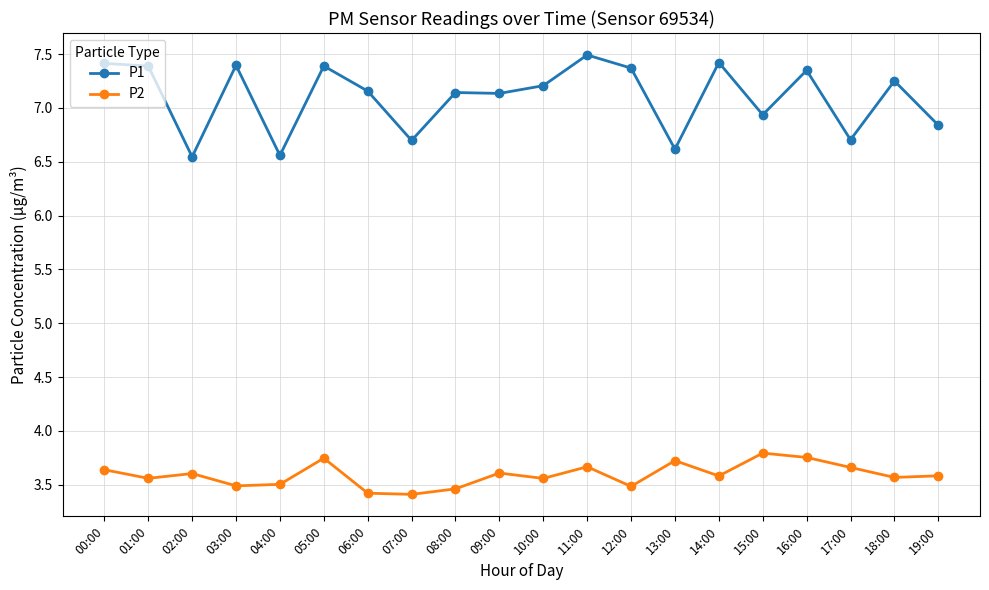

True or false: P1 has a value of 6.6 at 13:00.

True